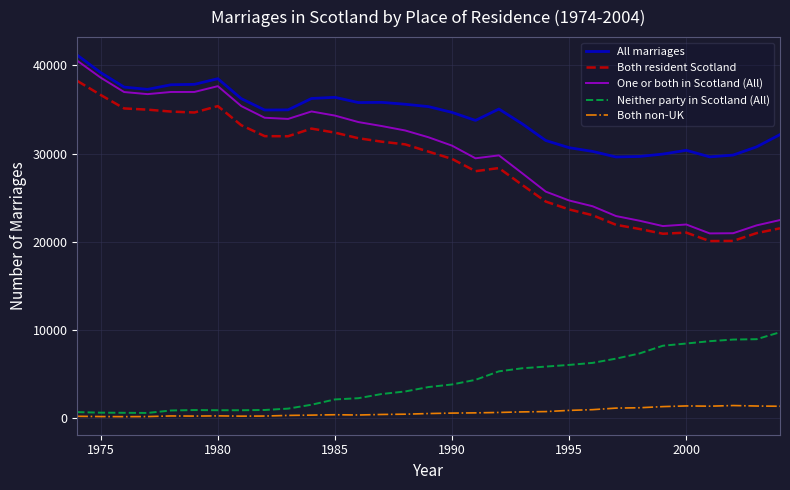

What is the lowest value of the One or both in Scotland (All) series?

20929